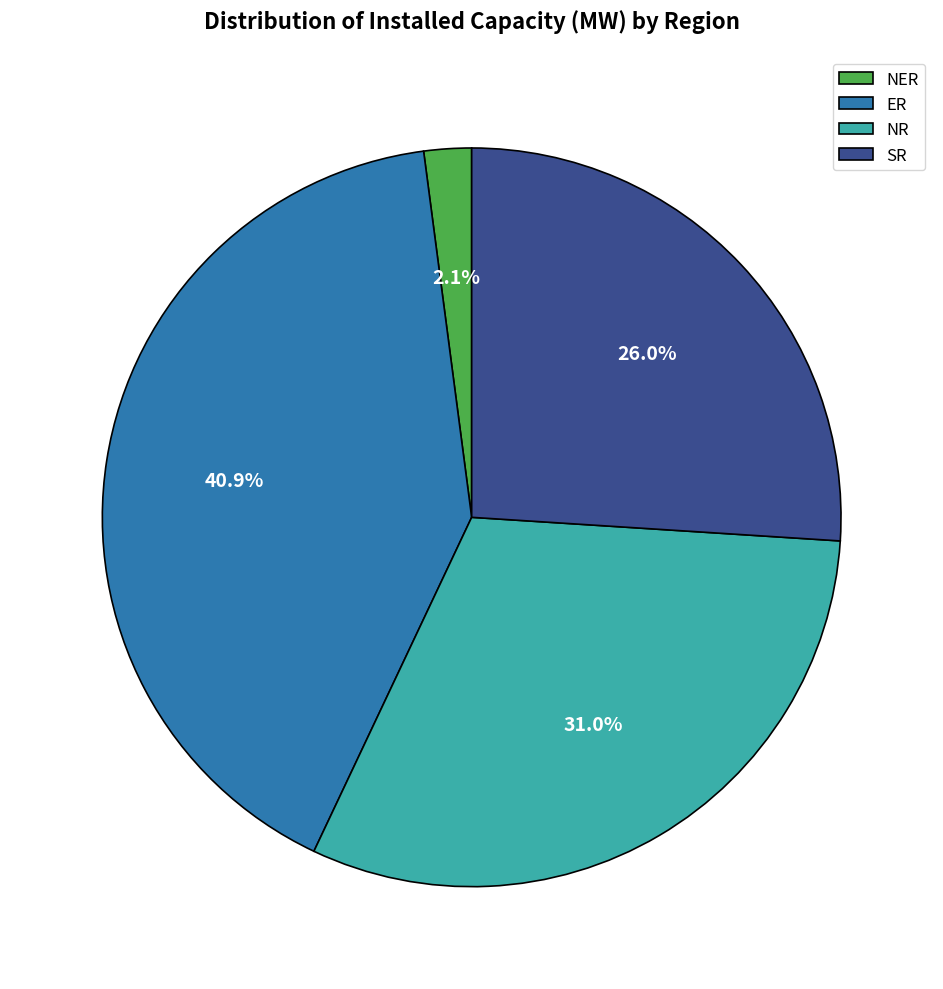

Which slice is the smallest?

NER